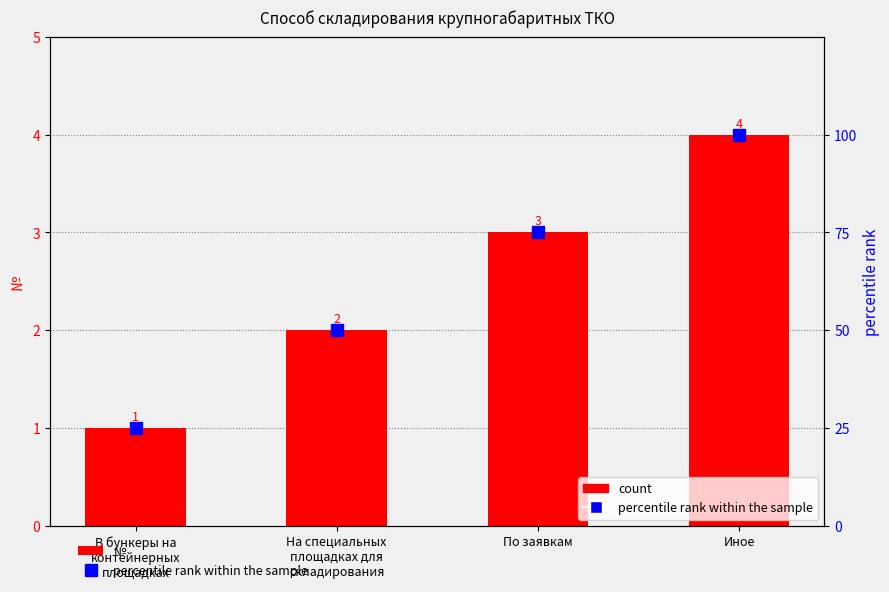

Count the percentile rank within the sample values in the range 50 to 100.

3